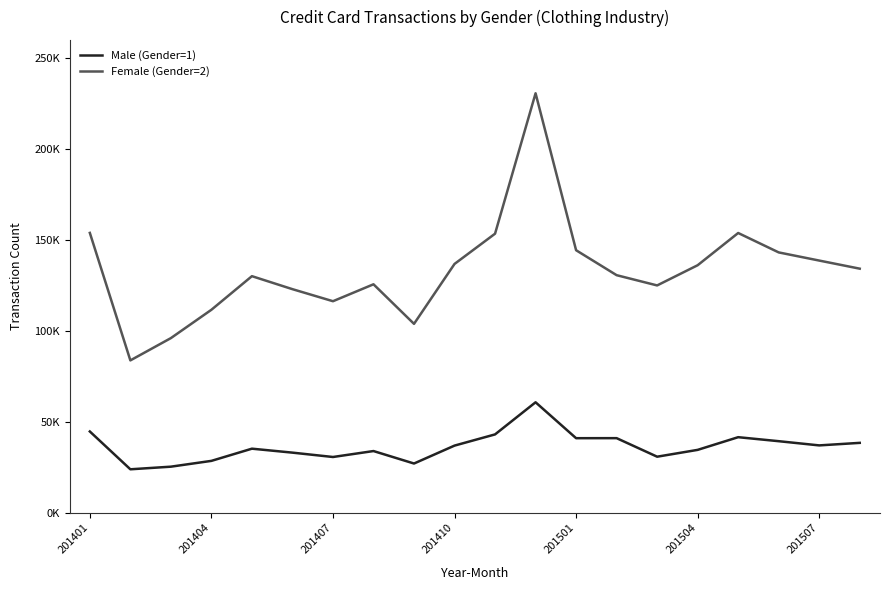

Does the chart have visible grid lines?

No